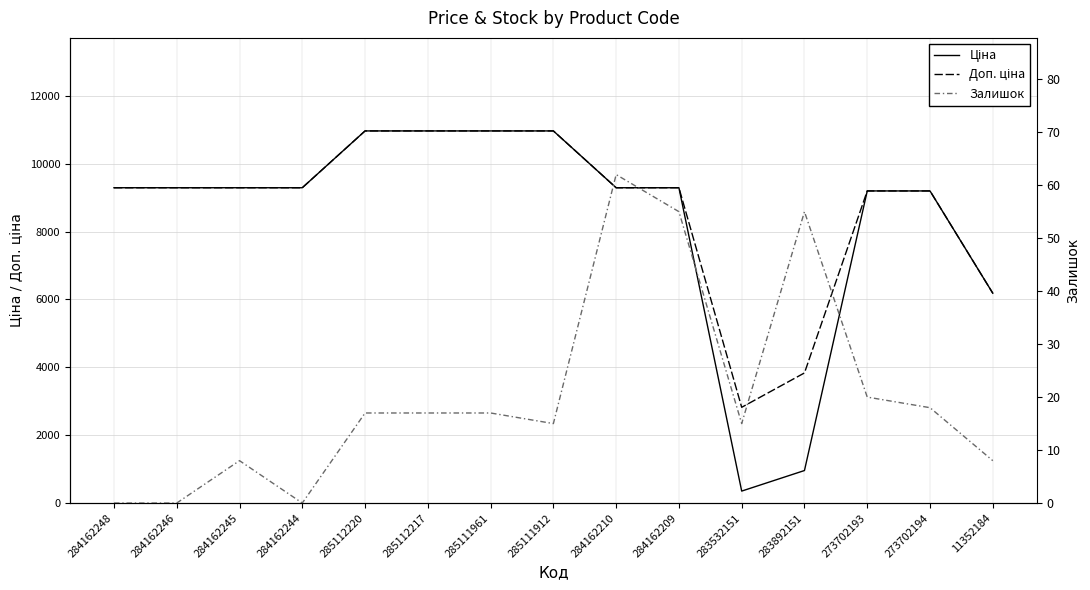

The value of Ціна at 284162209 is 9290.5. True or false?

True